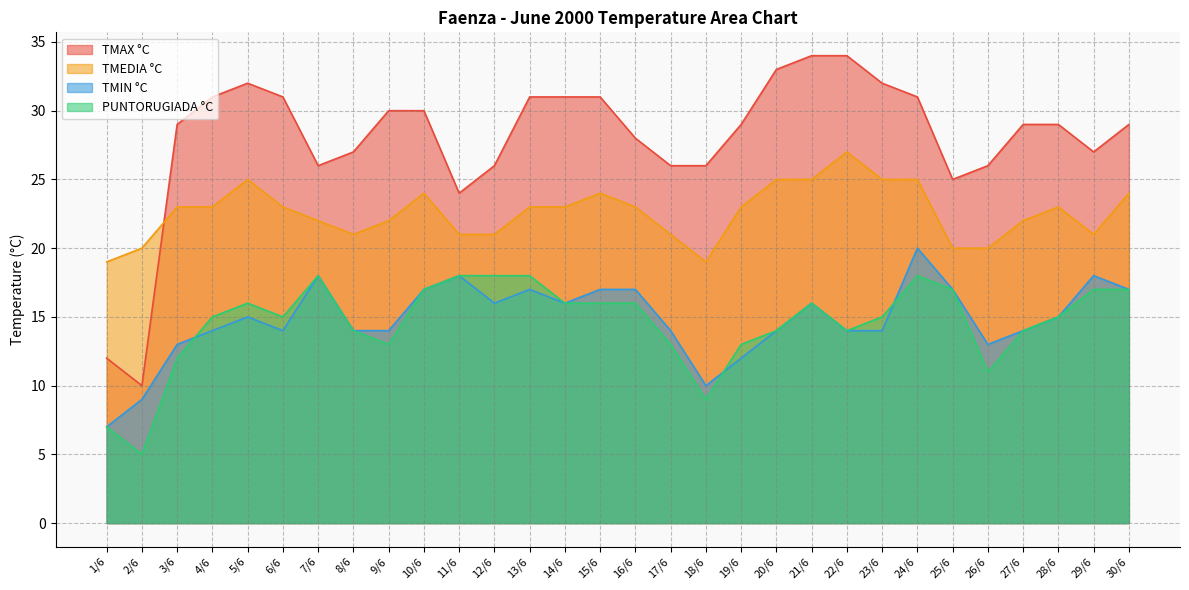

What is the label of the 6th point from the left?

6/6